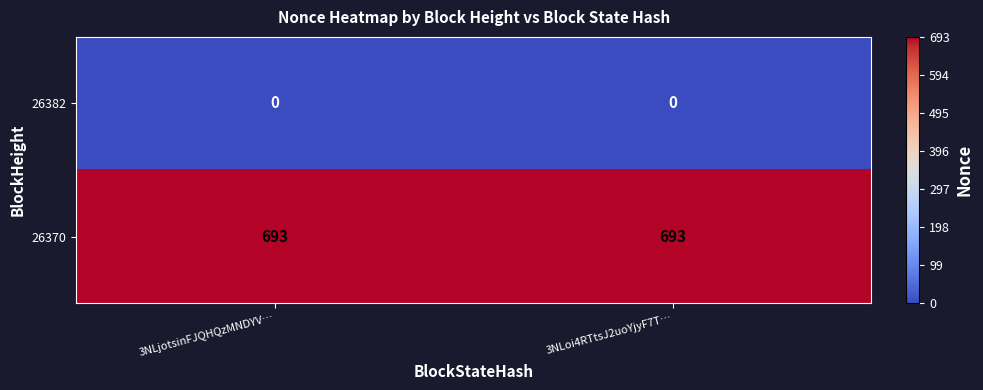

How many distinct data groups are displayed?

2